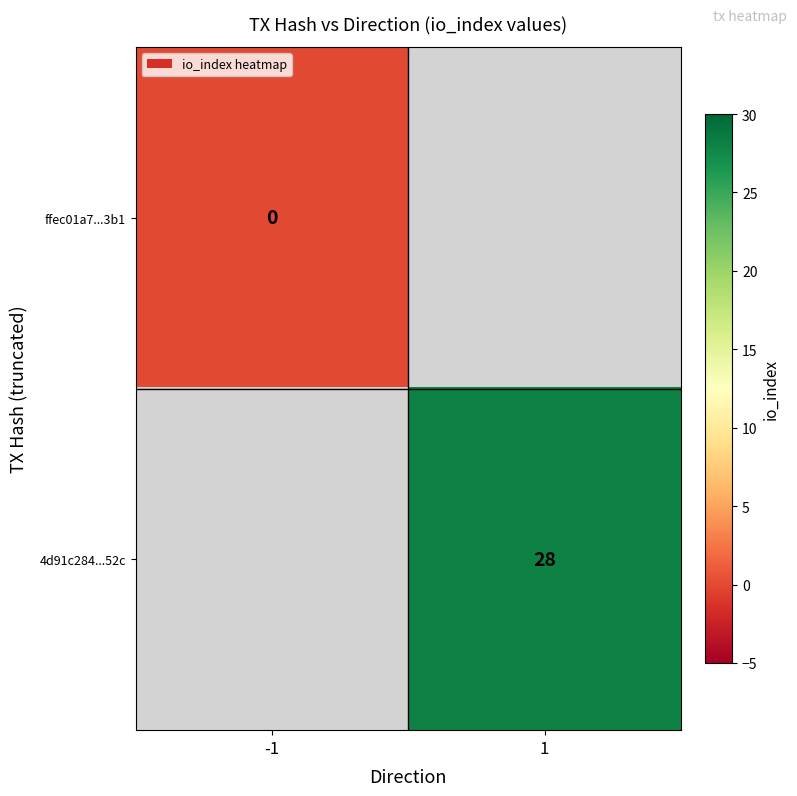

Is it true that 4d91c284...52c equals 38 at 1?

False